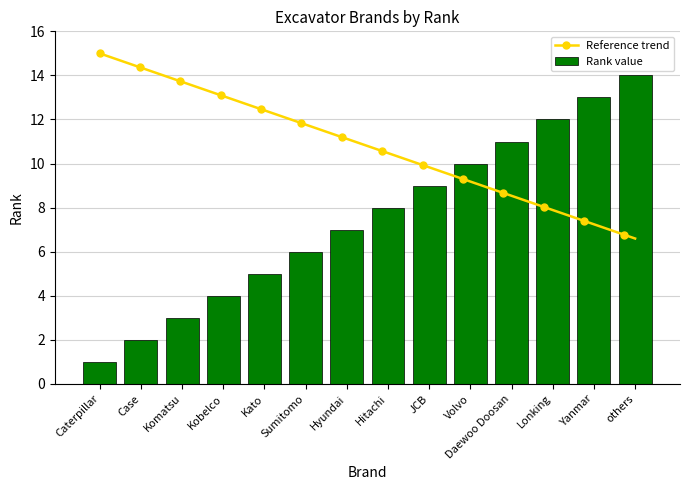

What is the label of the 4th bar from the left?

Kobelco